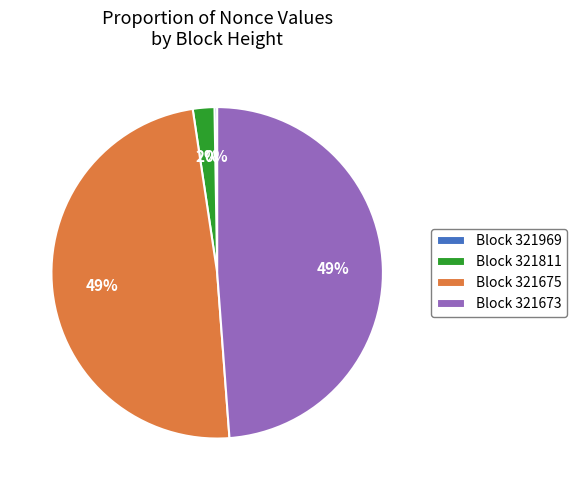

True or false: Block 321673 accounts for 36% of the total.

False